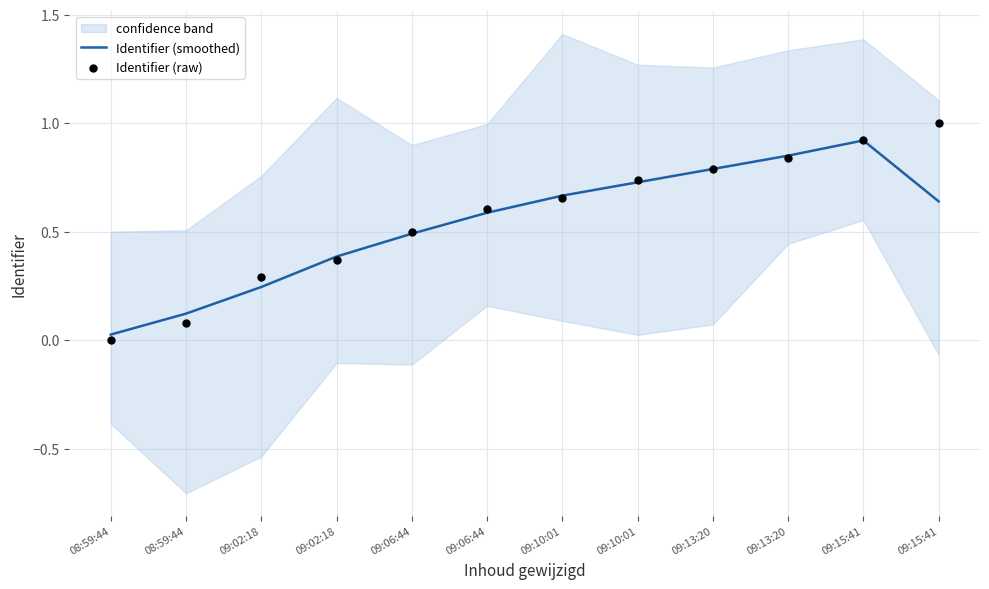

Is the value of Identifier (smoothed) at 09:15:41 greater than the value of Identifier (raw) at 08:59:44?

Yes